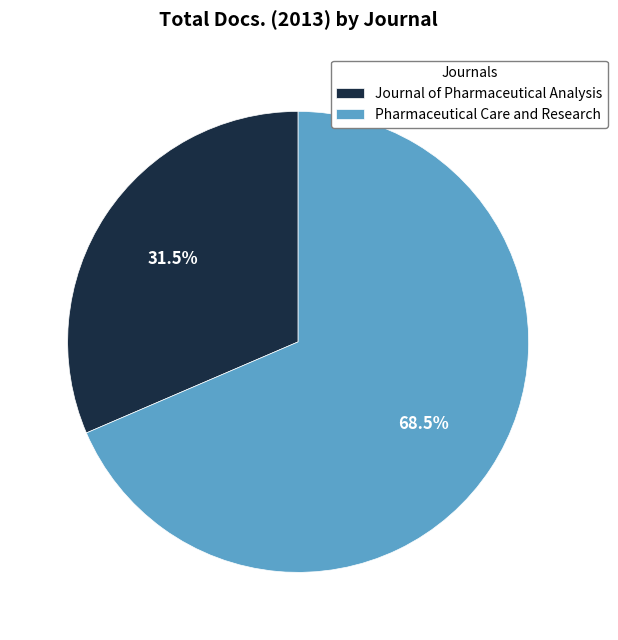

Rank the categories by value from highest to lowest.

Pharmaceutical Care and Research, Journal of Pharmaceutical Analysis